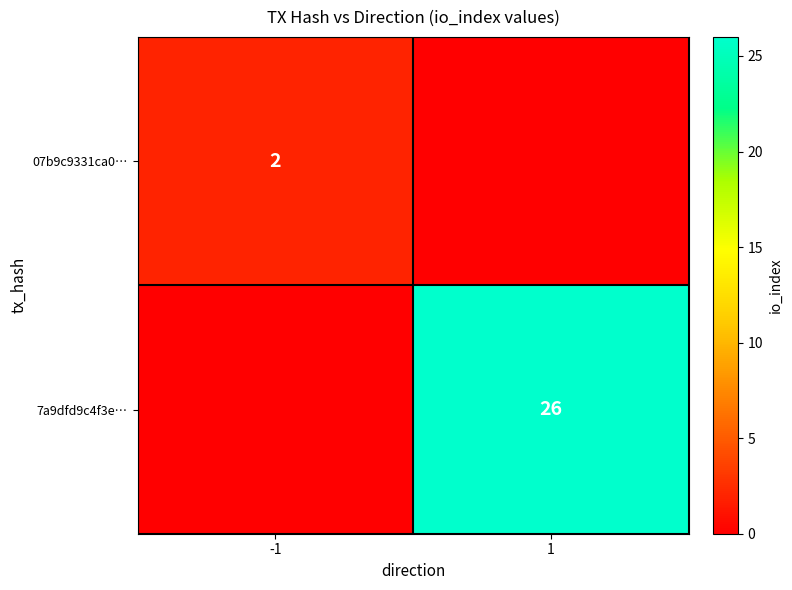

The 07b9c9331ca0… series shows 2 at -1. True or false?

True